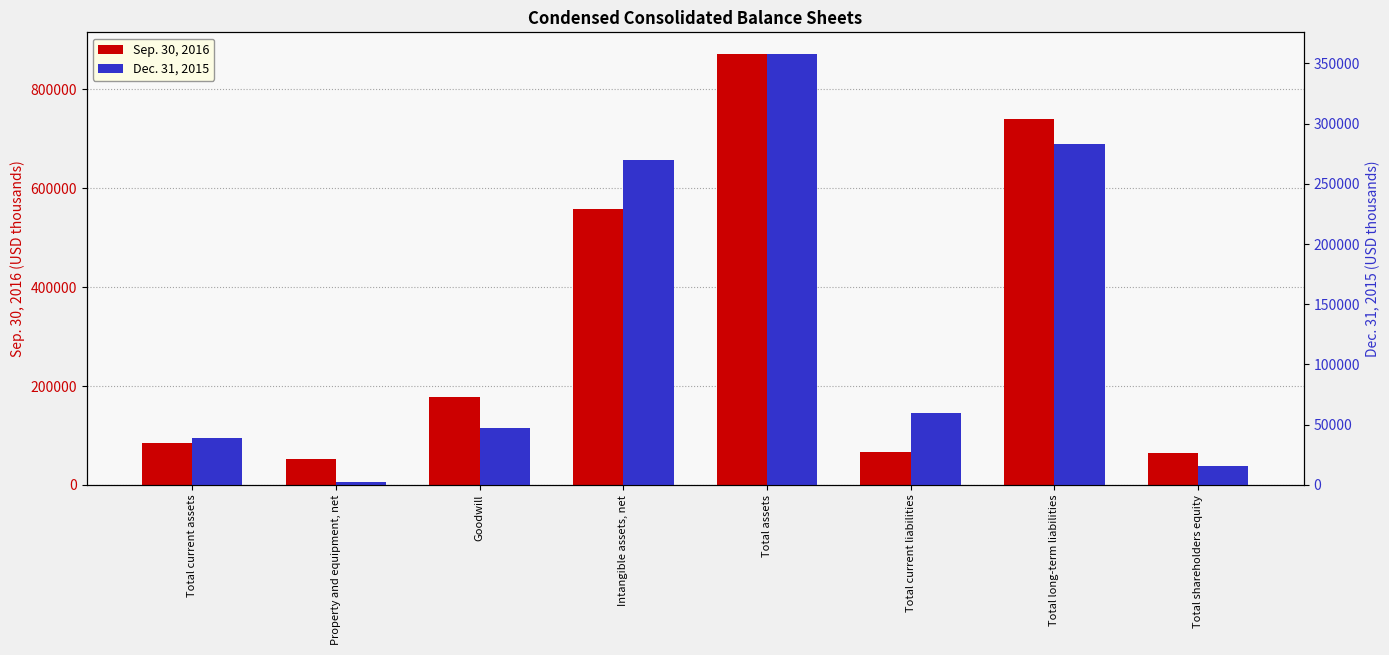

Is the value of Dec. 31, 2015 at Total current assets greater than the value of Sep. 30, 2016 at Property and equipment, net?

No